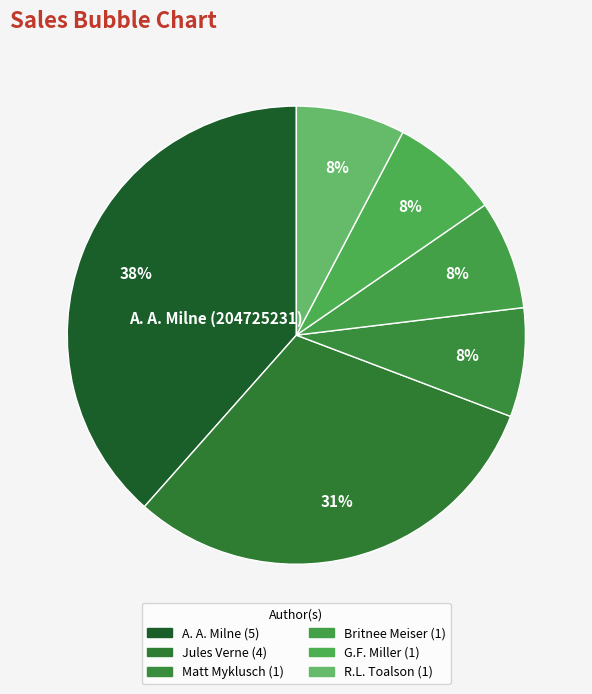

How many slices are in this pie chart?

6